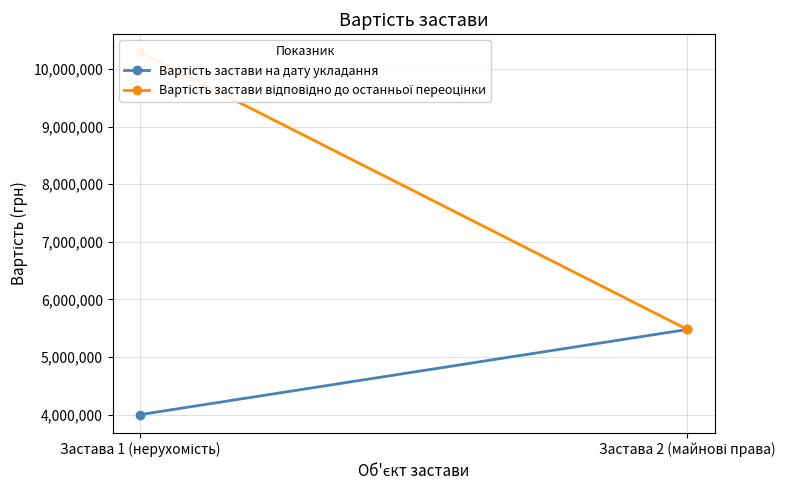

Which series has the widest spread of values?

Вартість застави відповідно до останньої переоцінки